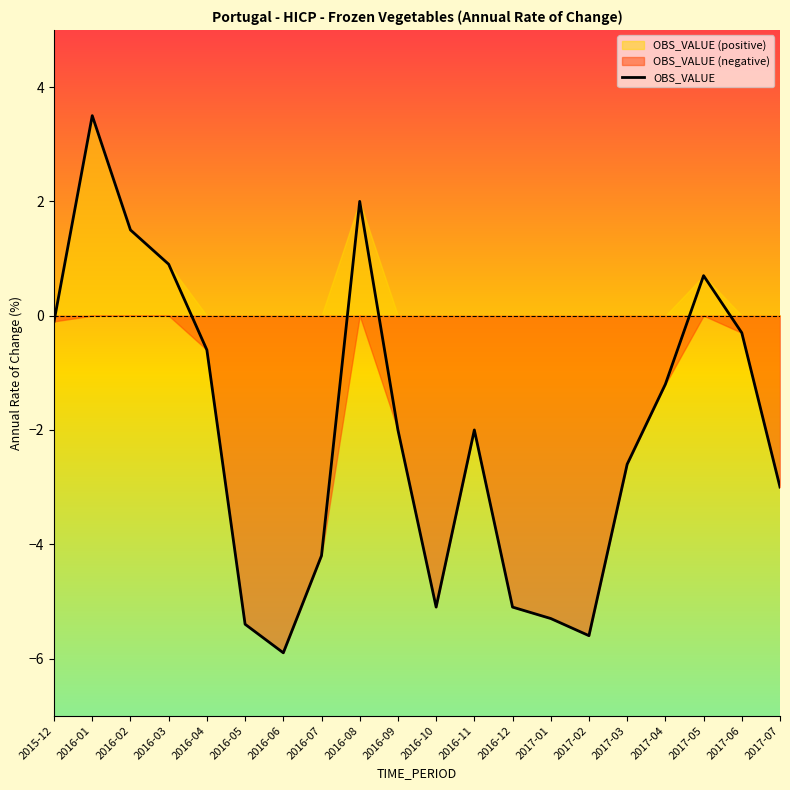

Which has a higher value, 2016-03 or 2015-12?

2016-03